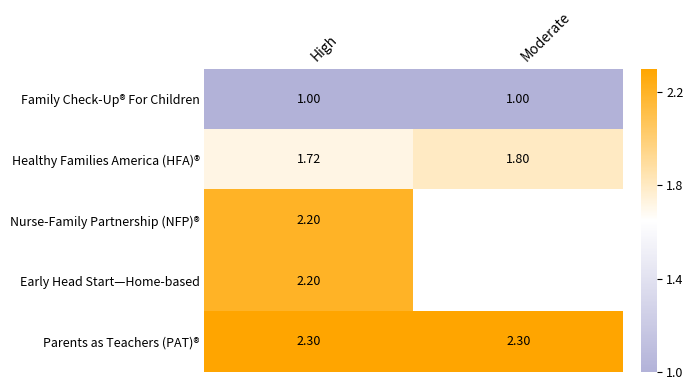

Is it true that Healthy Families America (HFA)® equals 1.1 at Moderate?

False